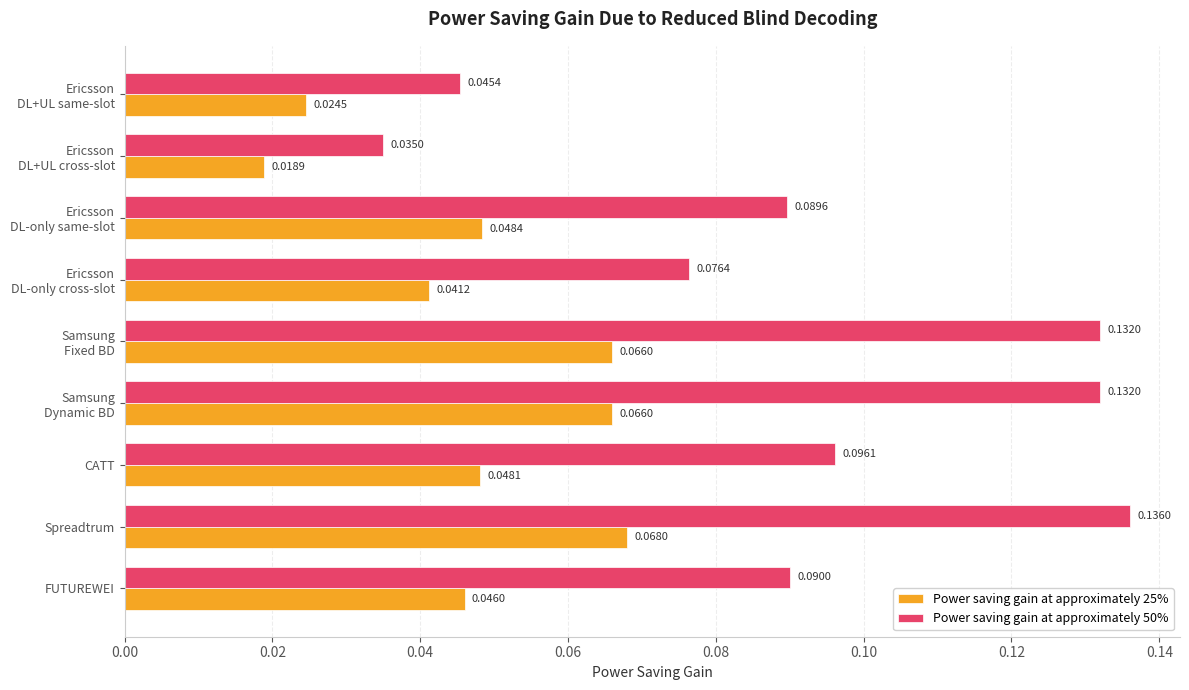

At which label is Power saving gain at approximately 50% closest to 0?

Ericsson
DL+UL cross-slot